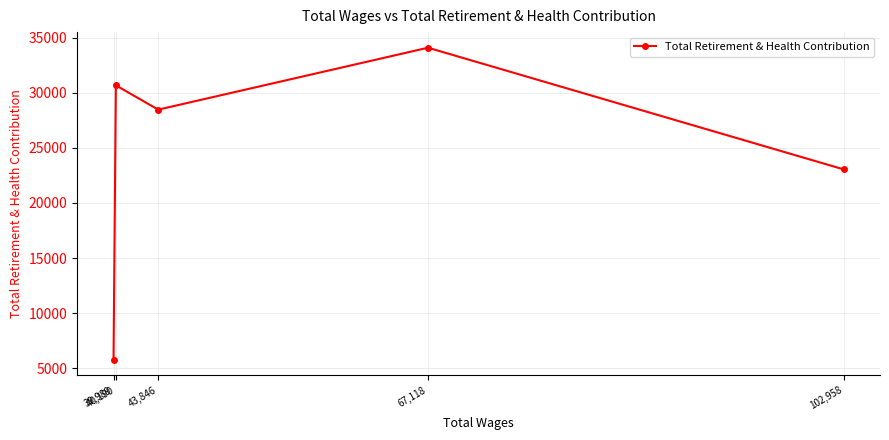

What is the smallest value displayed?

5752